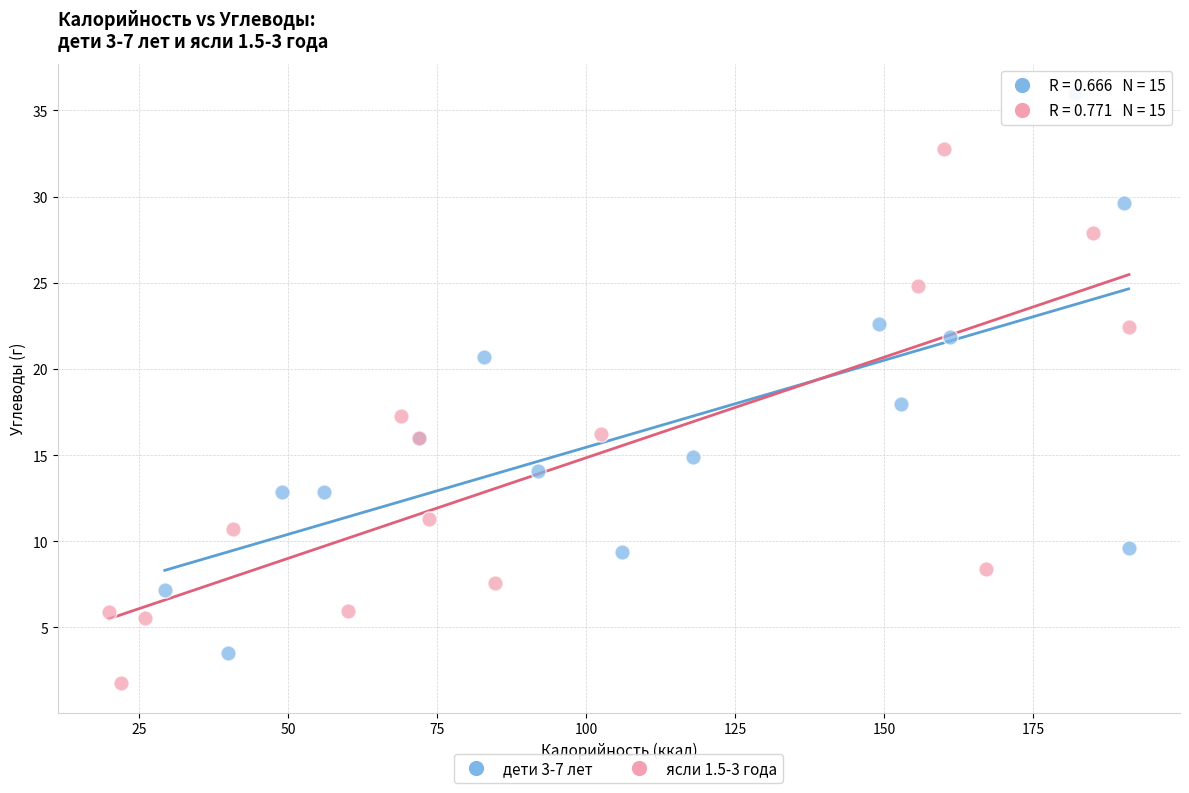

What are all the series names shown in the legend?

дети 3-7 лет, ясли 1.5-3 года